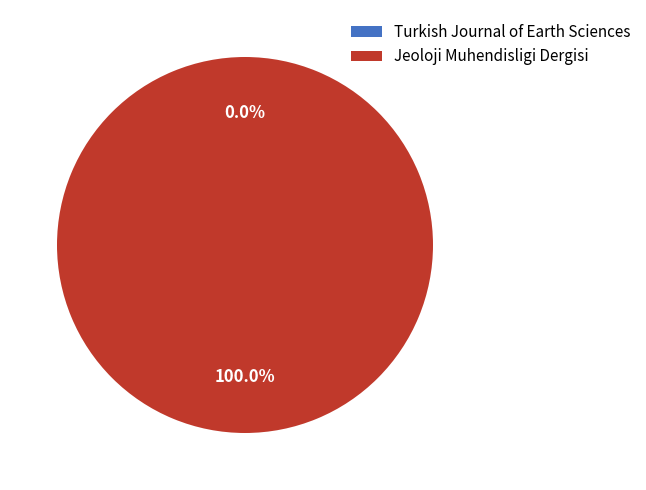

What is the largest slice in the pie chart?

Jeoloji Muhendisligi Dergisi